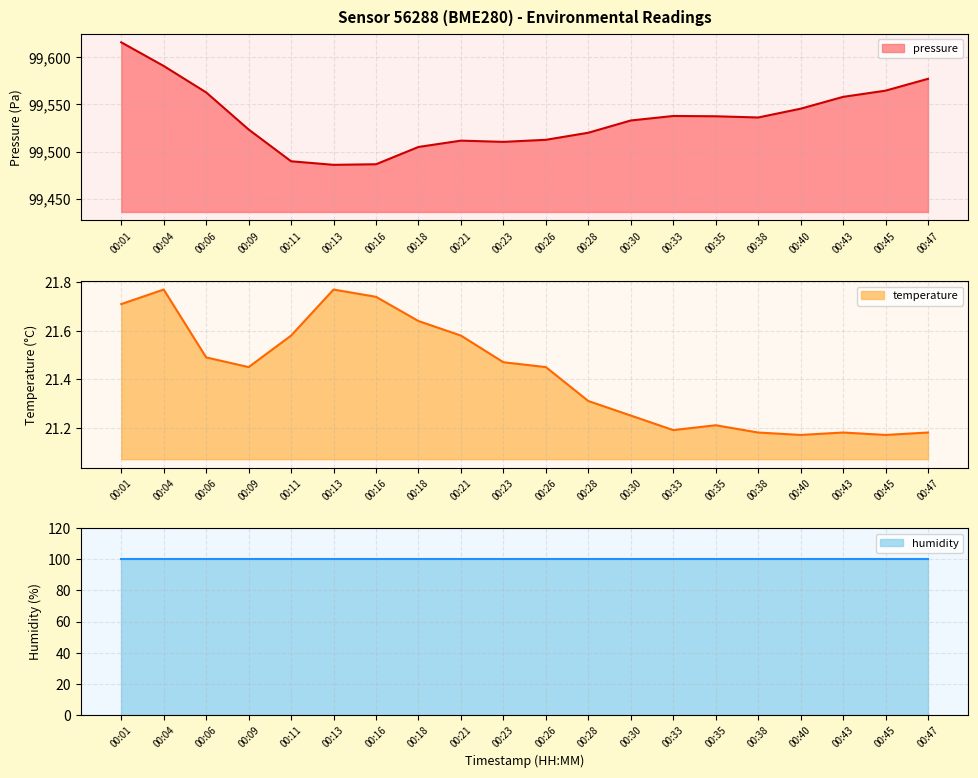

What is the sum of the temperature values at 00:28 and 00:38?

42.5